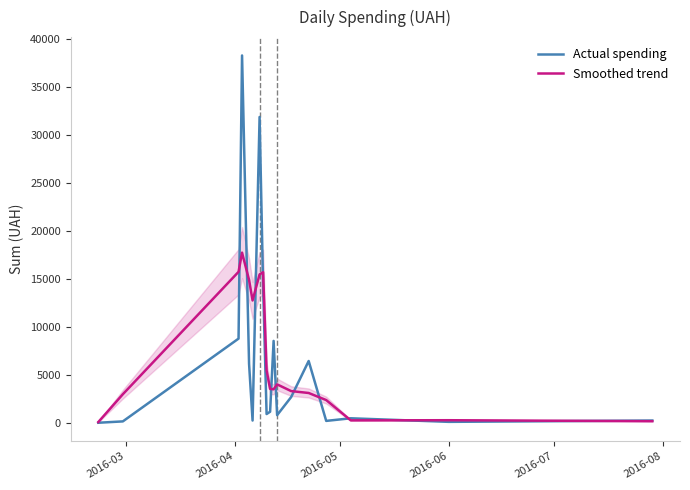

Which series has the largest range (max minus min)?

Actual spending